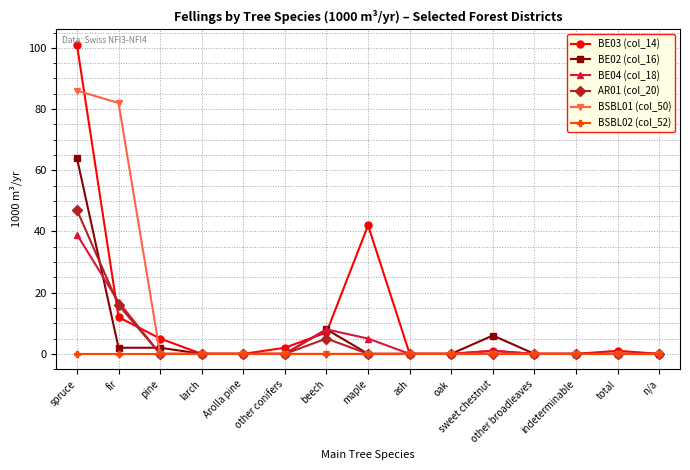

The value of BE03 (col_14) at Arolla pine is 51. True or false?

False